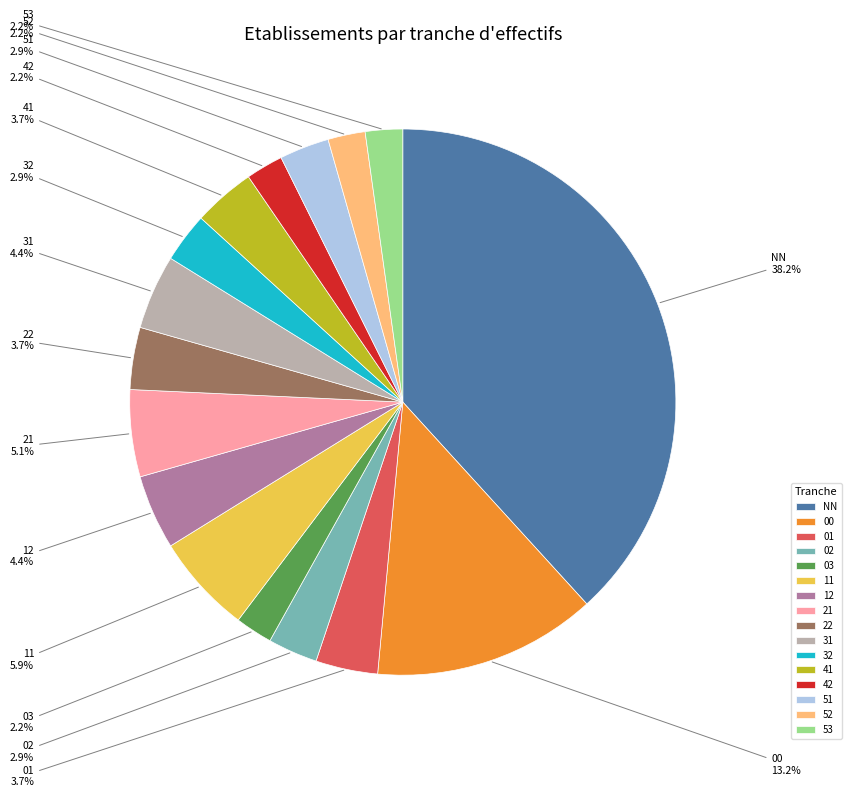

Is 12 the majority of the pie?

No